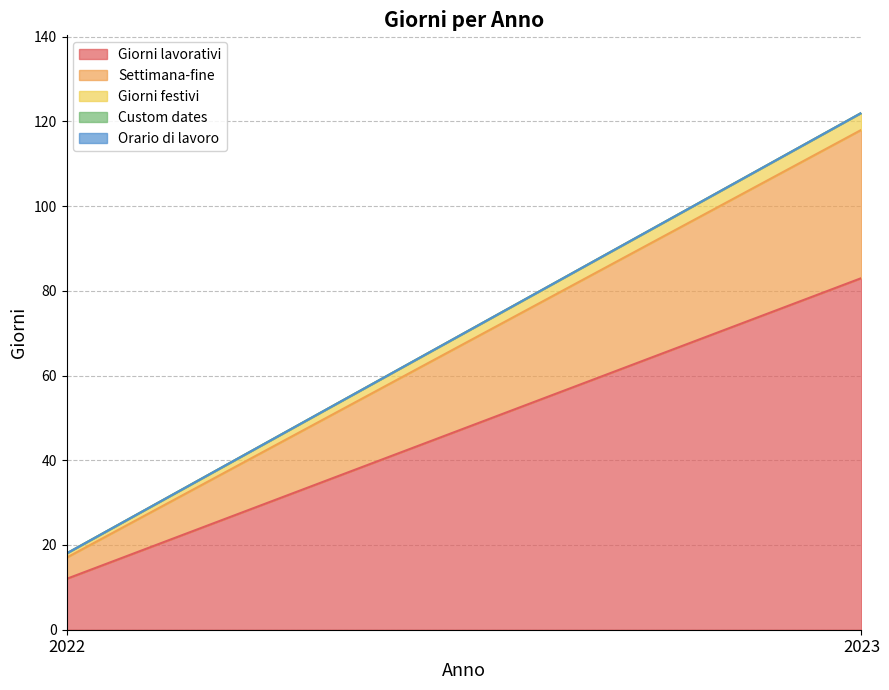

Which series has the largest total across all categories?

Giorni lavorativi